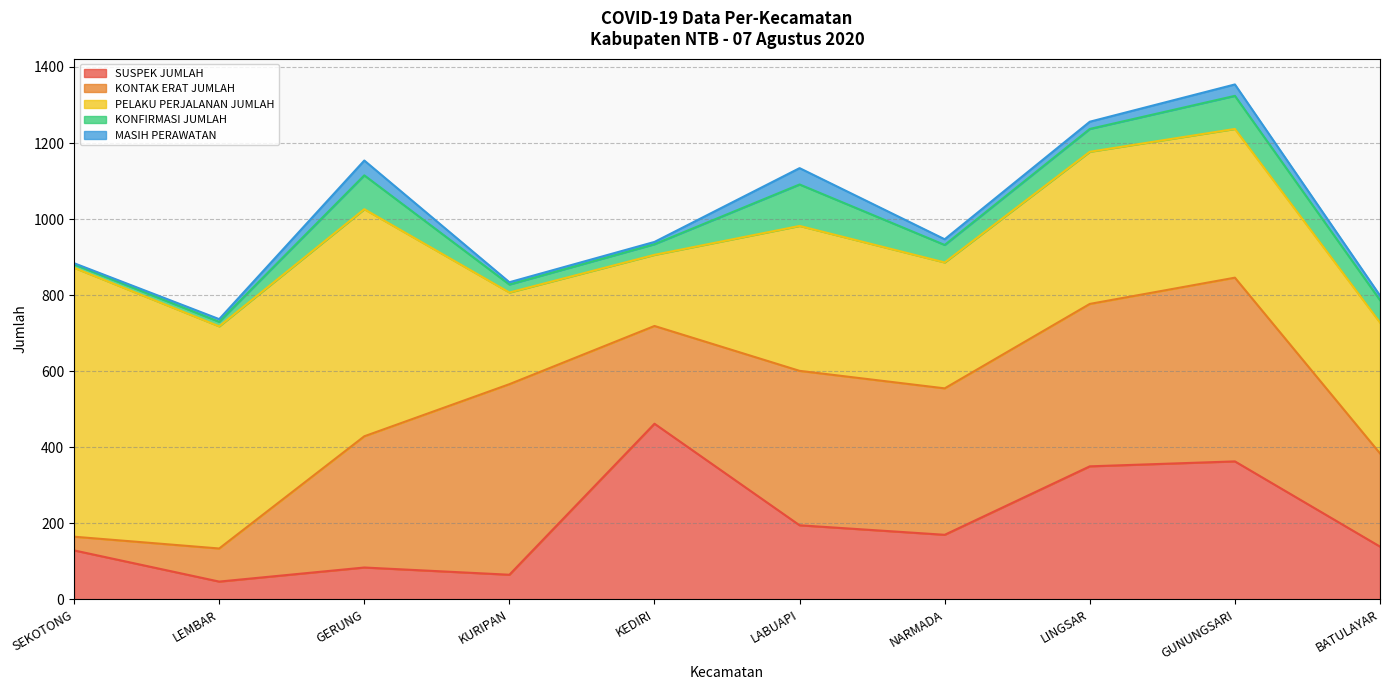

True or false: KONTAK ERAT JUMLAH and KONFIRMASI JUMLAH cross at least once.

False